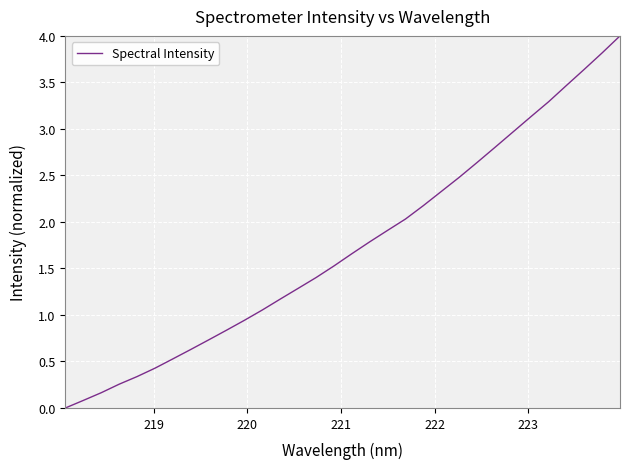

What is the greatest value displayed?

4.0